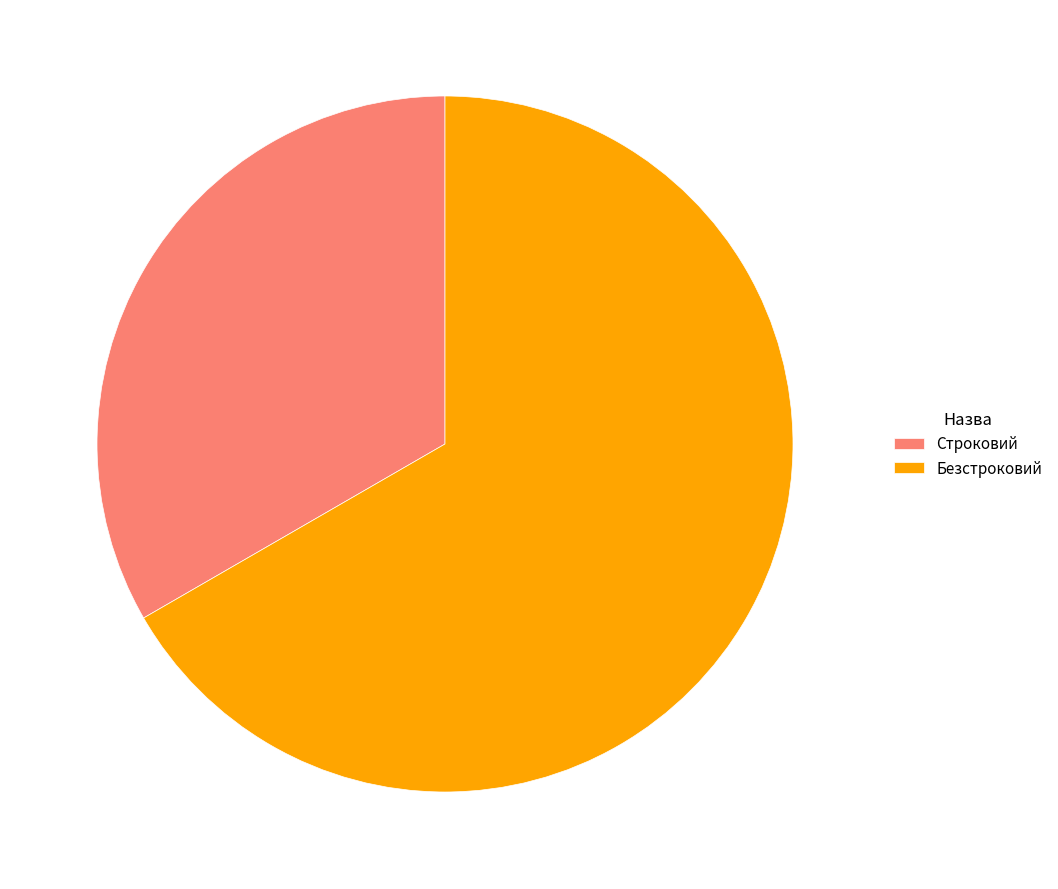

Combined, do Строковий and Безстроковий account for over 50%?

Yes